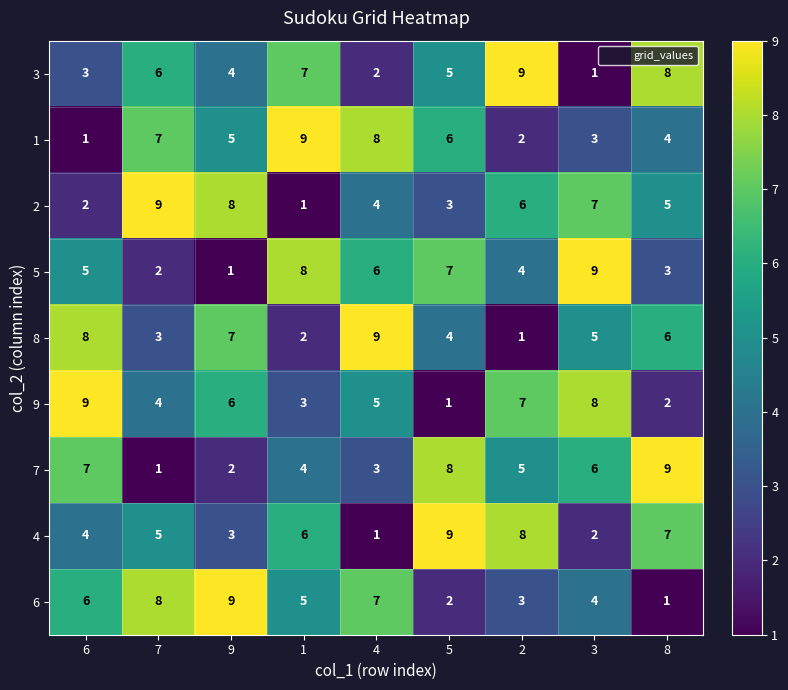

The value of 2 at 3 is 3. True or false?

False